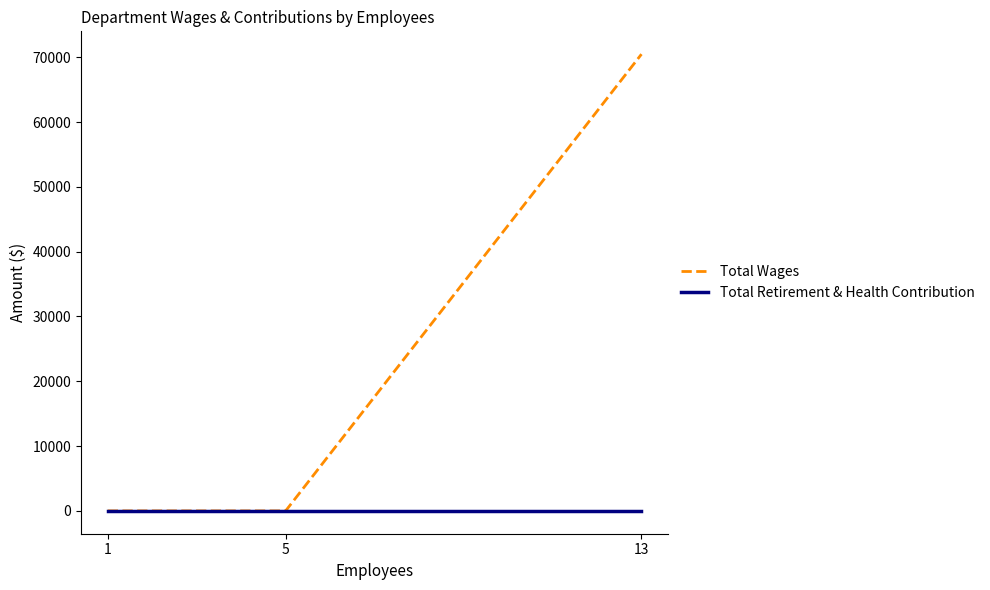

List the series in order of their overall mean, lowest first.

Total Retirement & Health Contribution, Total Wages